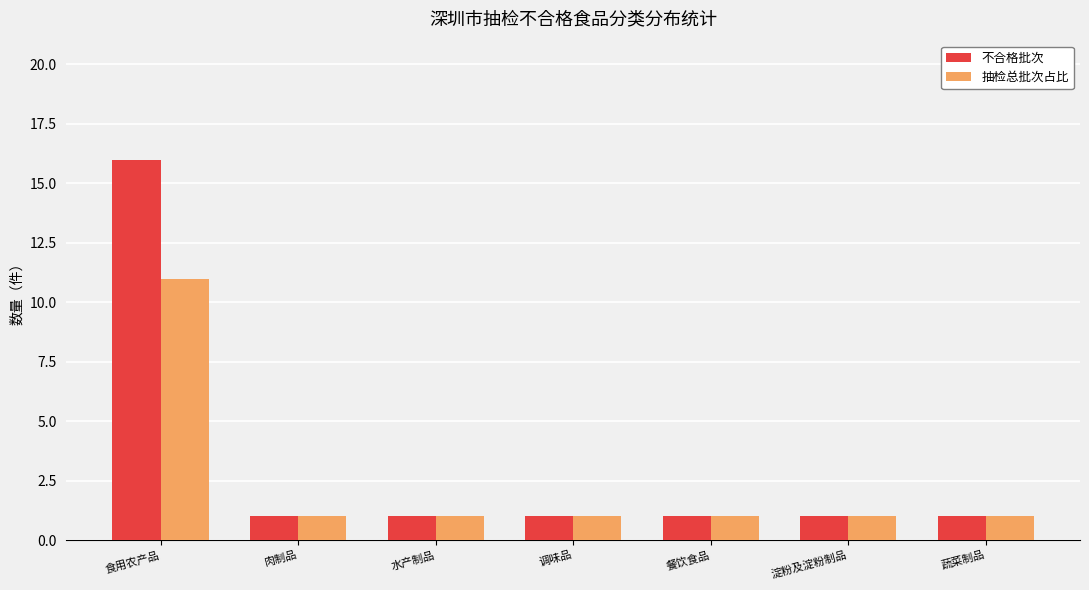

At how many categories does at least one series exceed 10?

1